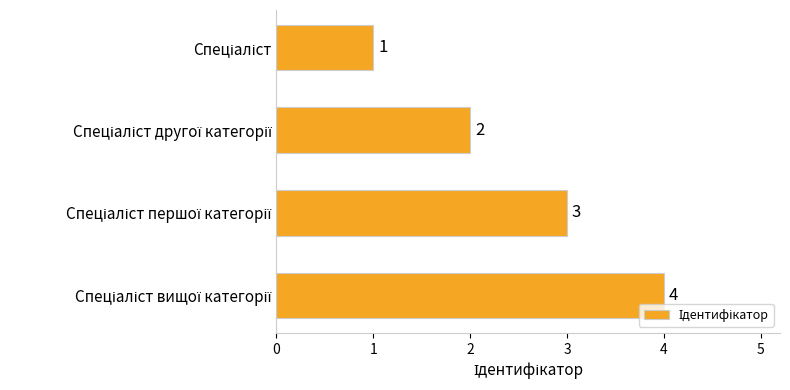

What is the value of the 4th bar from the top?

4